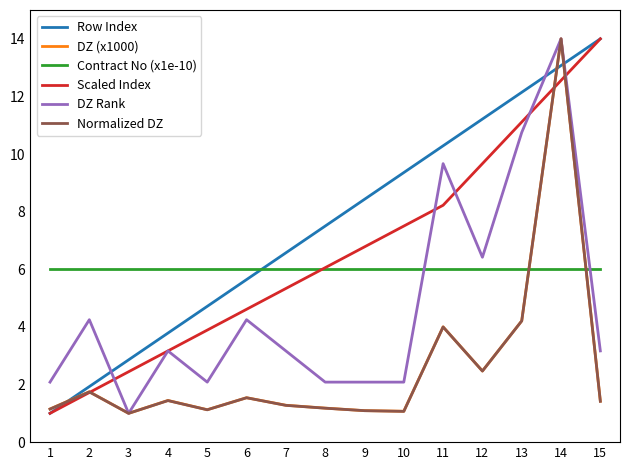

True or false: Row Index has more than 2 points higher than both neighbors.

False